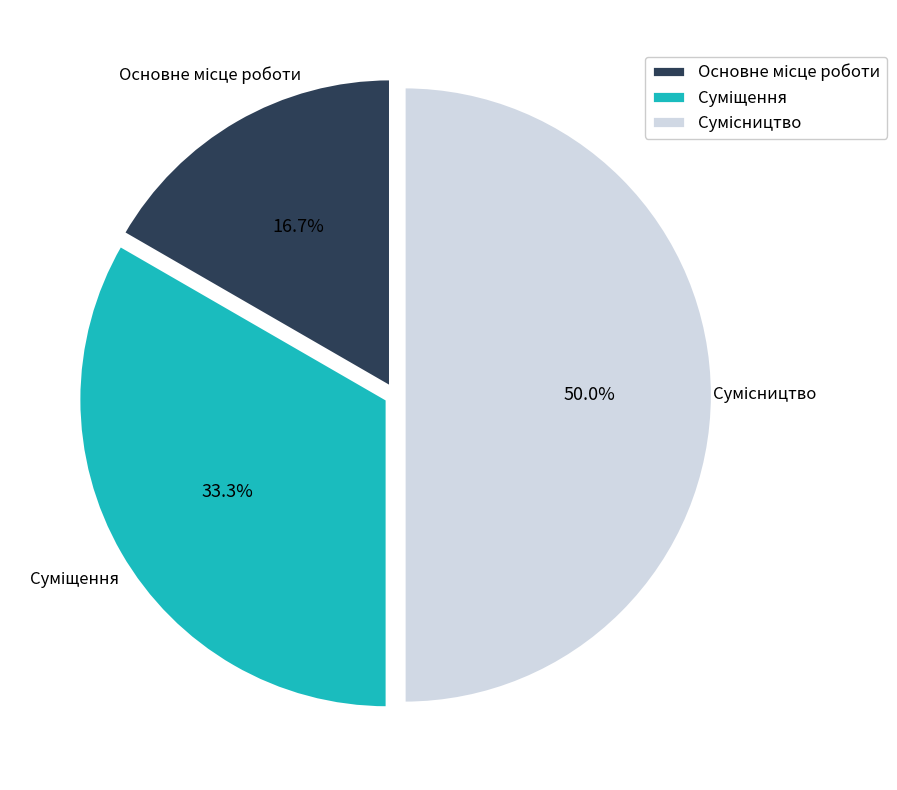

What is the smallest slice in the pie chart?

Основне місце роботи